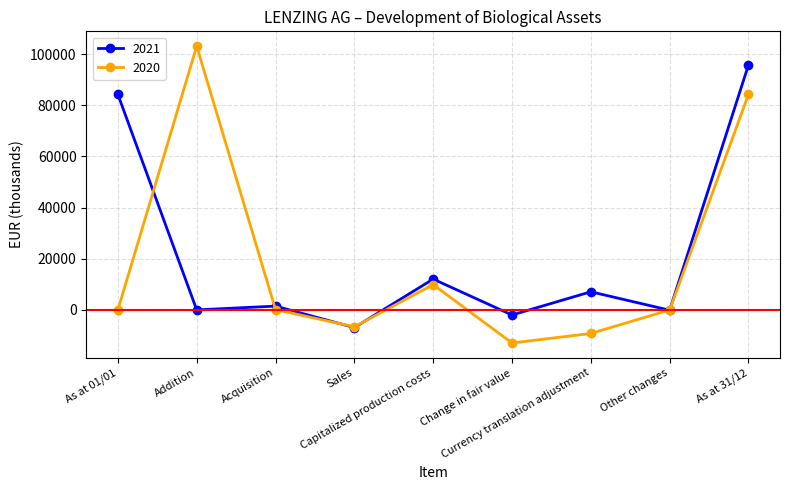

How many distinct data groups are displayed?

2